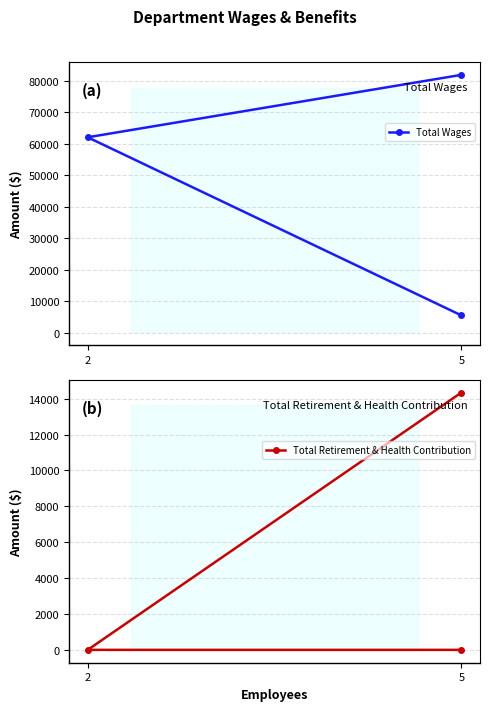

What are all the series names shown in the legend?

Total Wages, Total Retirement & Health Contribution